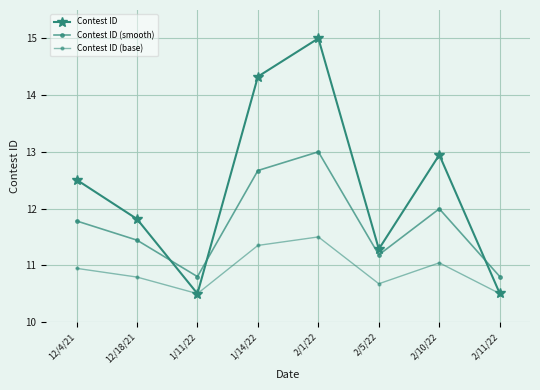

What is the value of the Contest ID point at the 8th from the left?

10.5